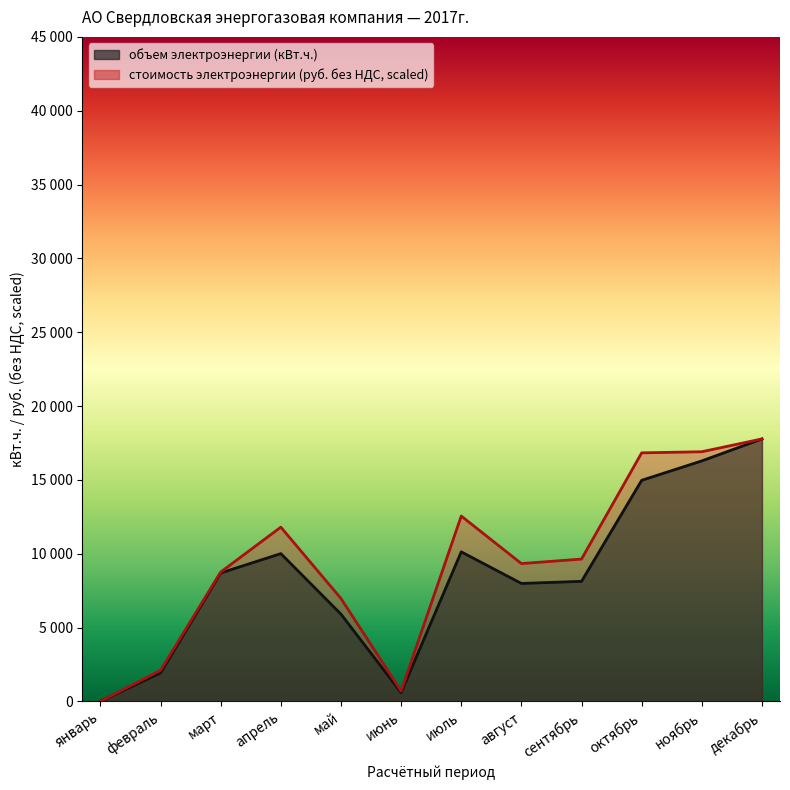

Where is the first local minimum for стоимость электроэнергии (руб. без НДС)?

июнь